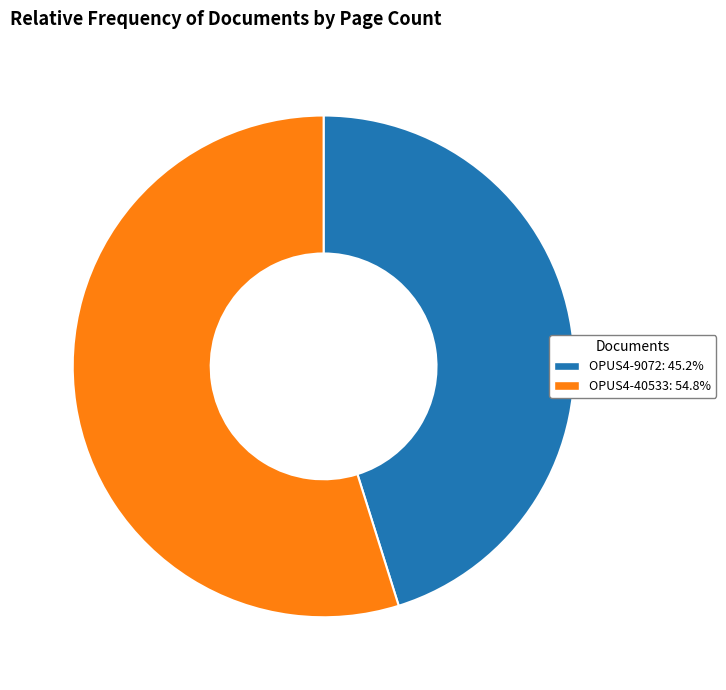

Approximately how many times larger is the value at OPUS4-9072 compared to OPUS4-40533?

0.8